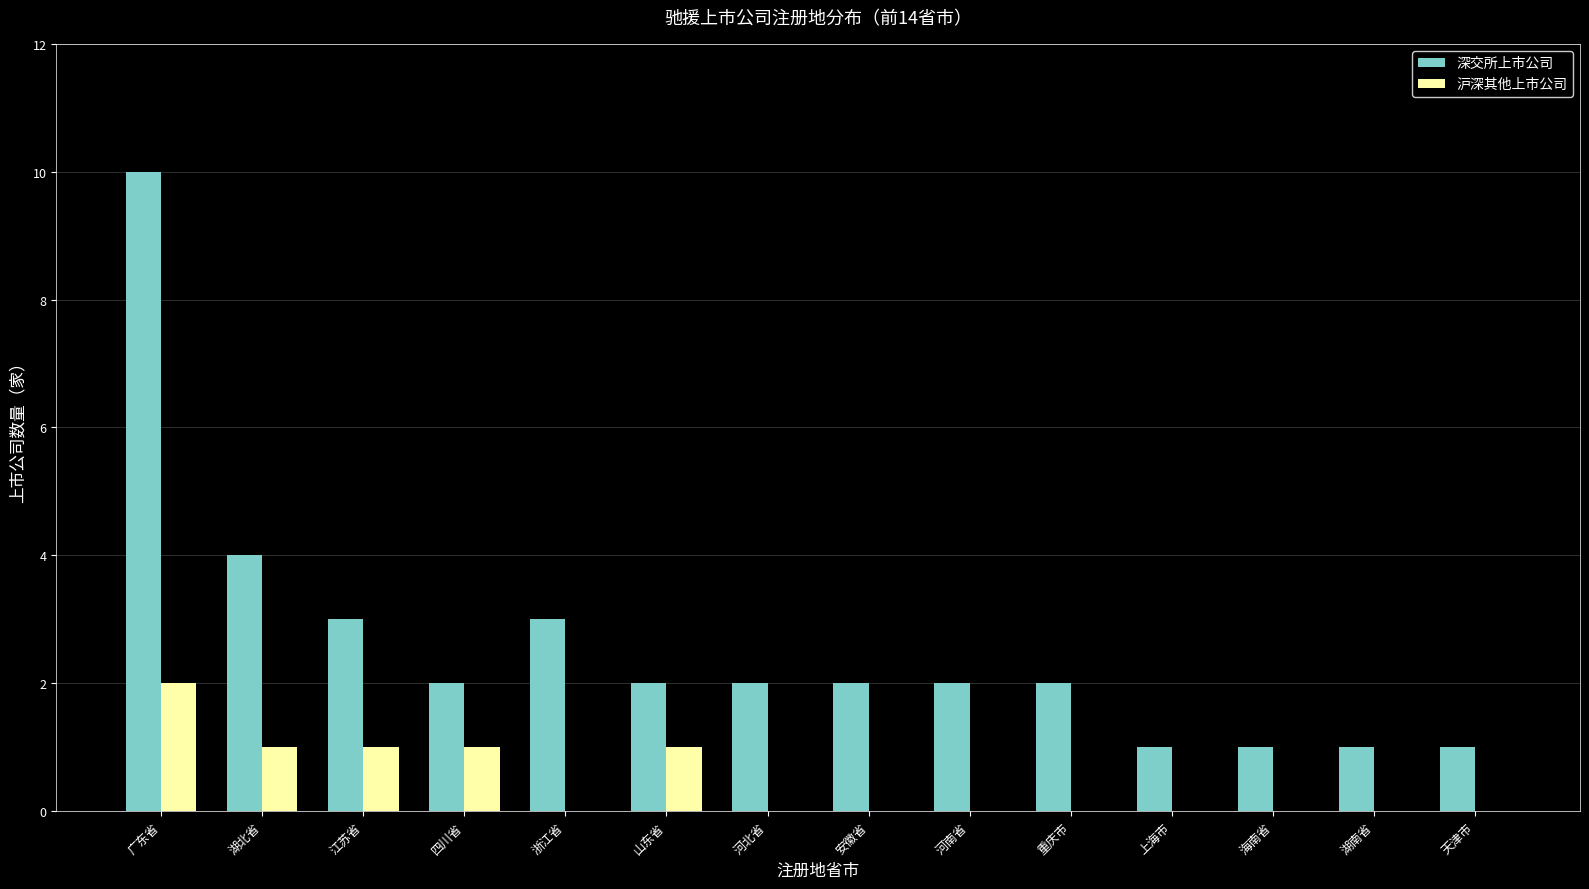

Which series changed the most between 湖北省 and 上海市?

深交所上市公司